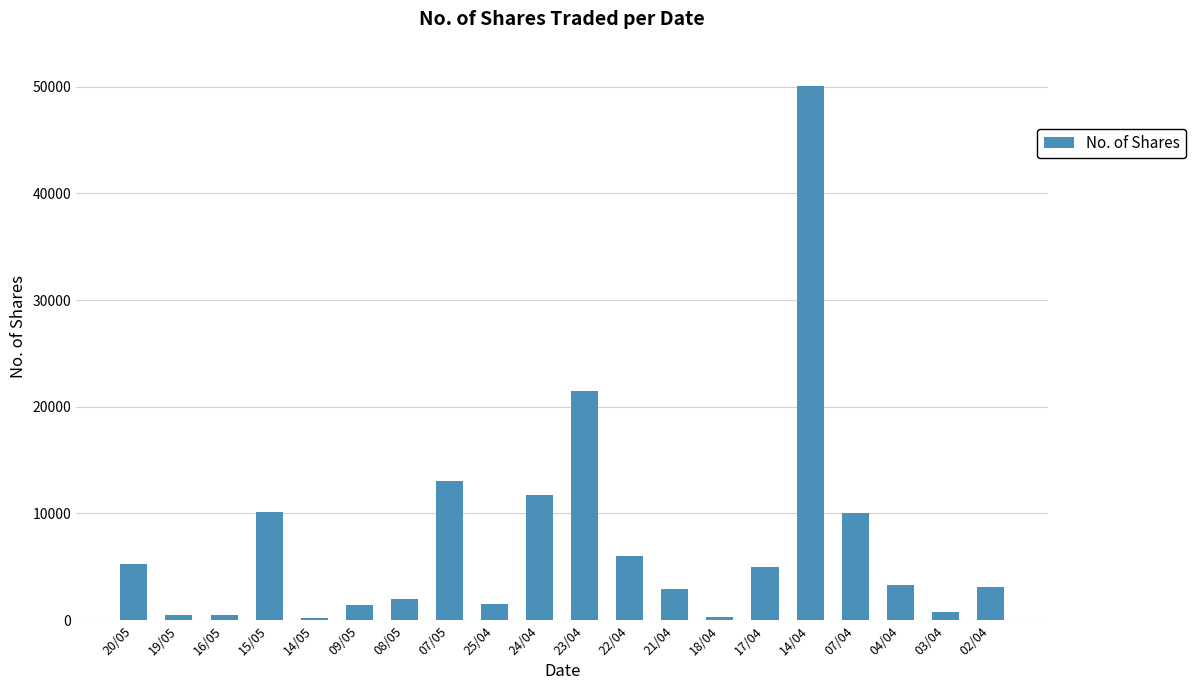

Read the value at 03/04.

721